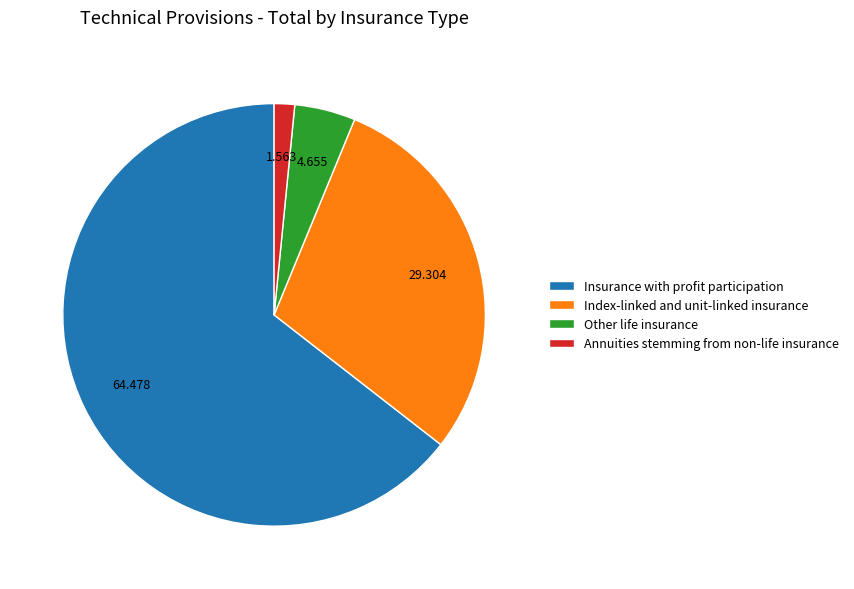

Is Annuities stemming from non-life insurance the majority of the pie?

No